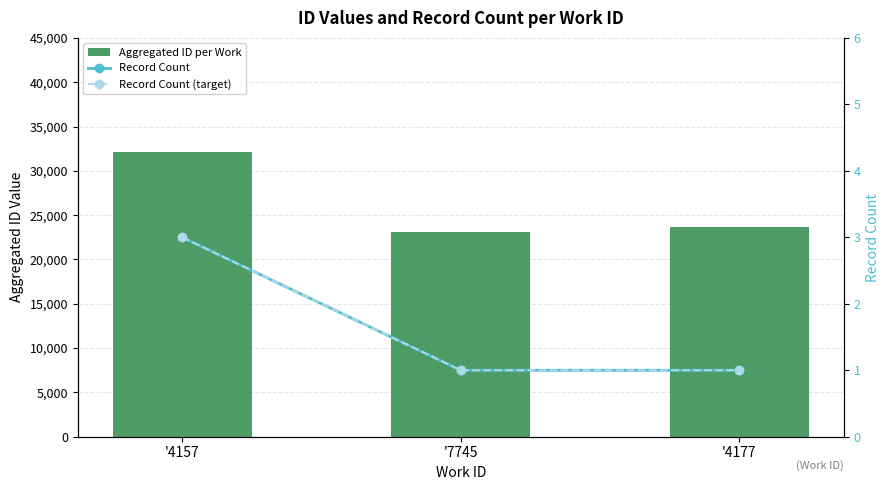

Reading right to left, list all the values displayed in this chart.

Aggregated ID per Work: 23640	23130	32115
Record Count: 1	1	3
Record Count (target): 1	1	3